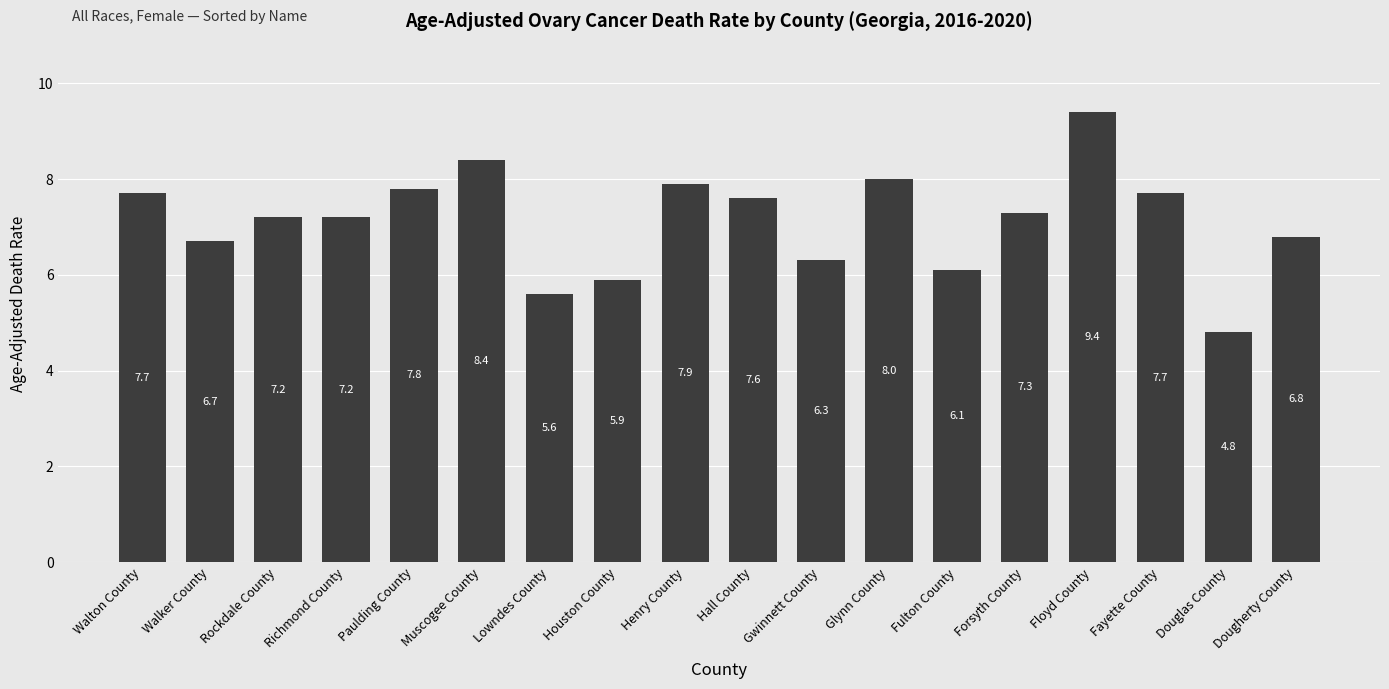

How many bars are there in total?

18